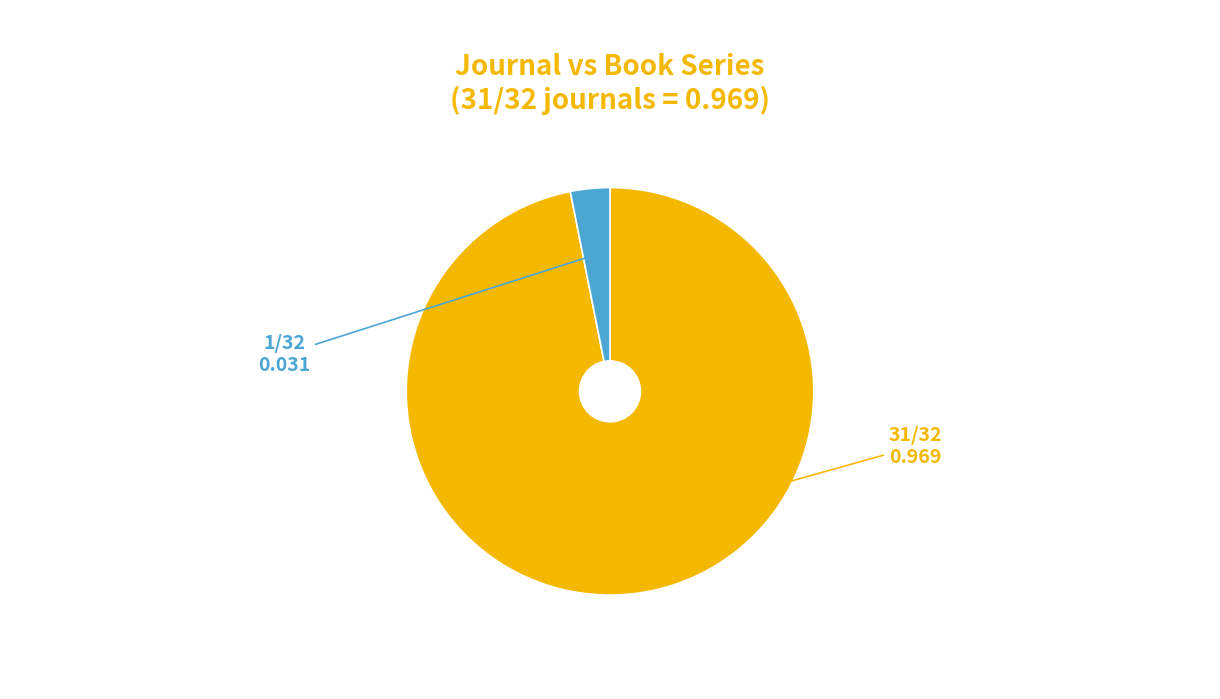

Is there a majority slice in this chart?

Yes